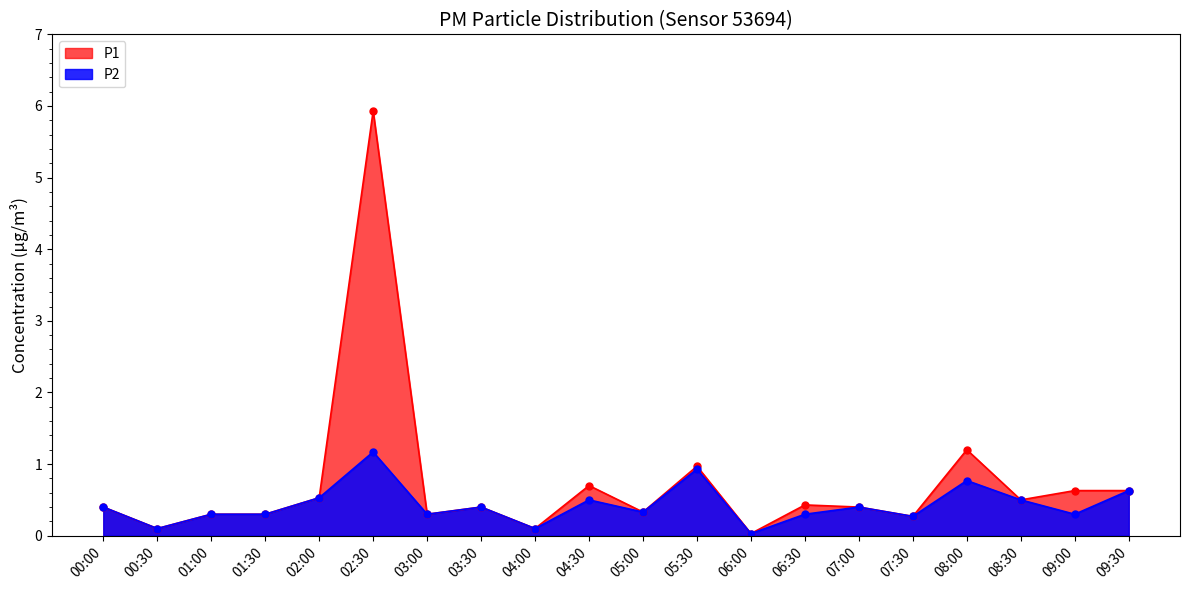

How many lines are shown in the chart?

2